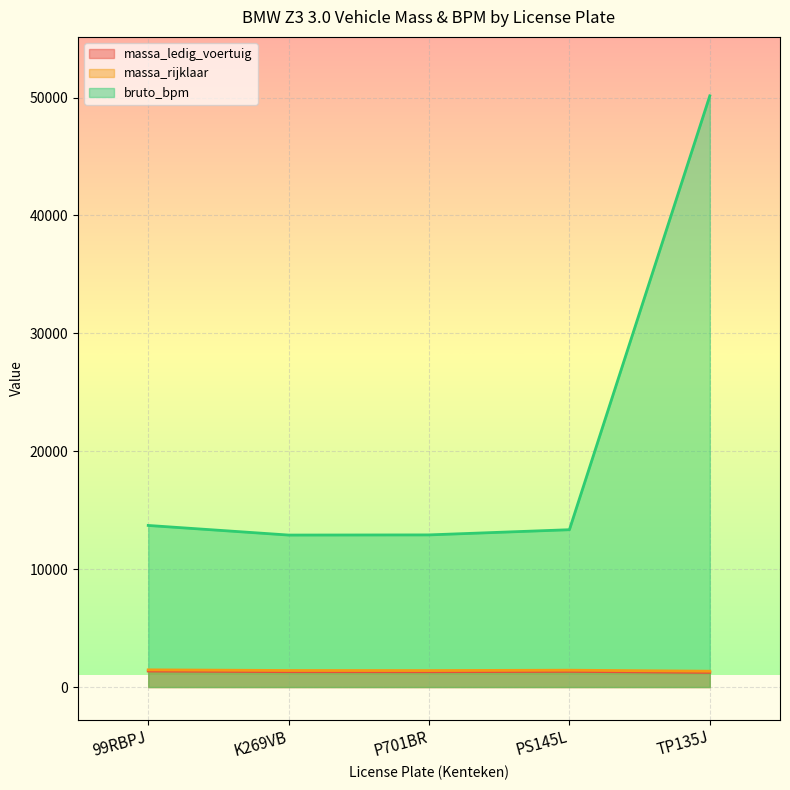

True or false: massa_rijklaar and bruto_bpm intersect in this chart.

False